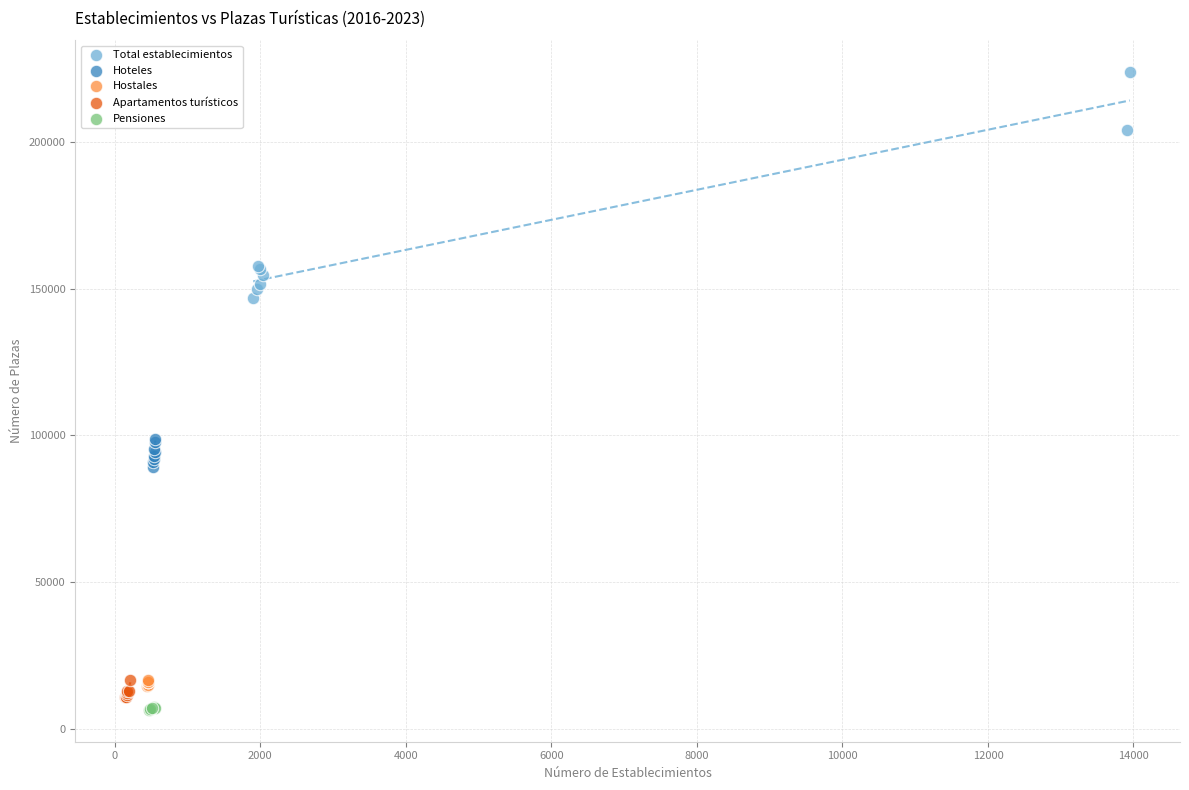

Which series has the largest Y range (max minus min)?

Total establecimientos